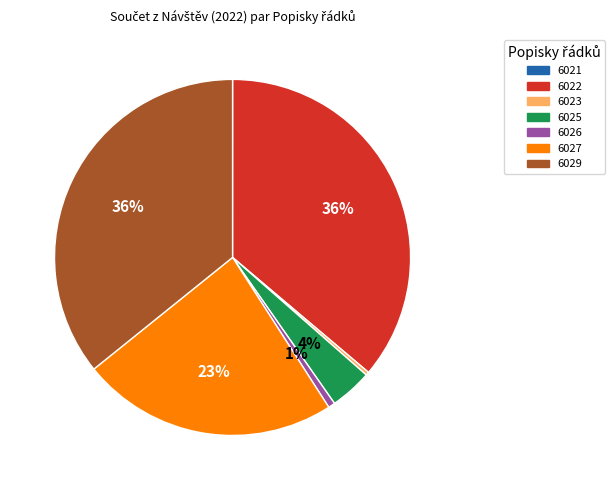

To the nearest percent, what is the average slice percentage?

14%